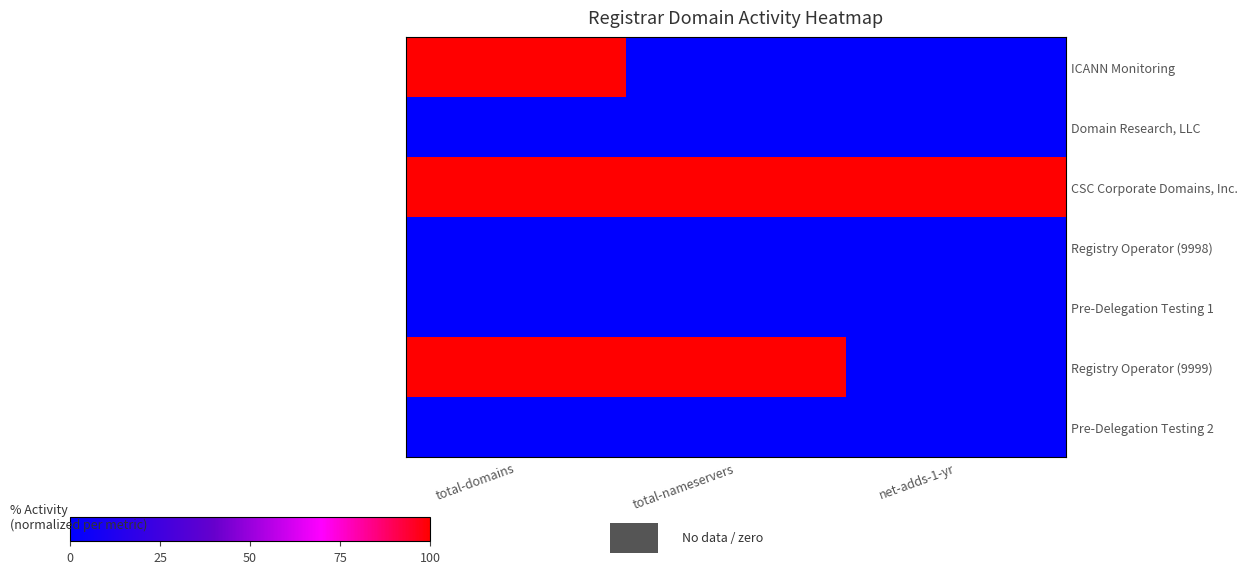

How many series are shown in this chart?

7